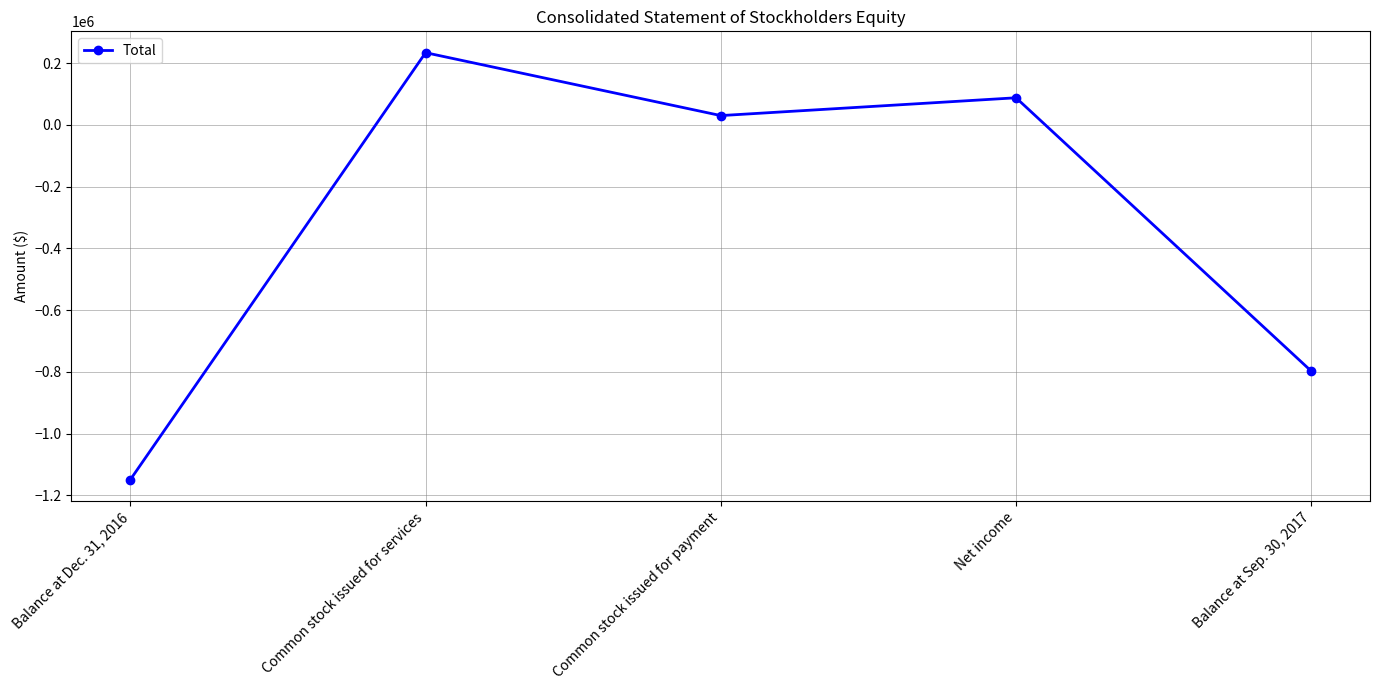

What is the label of the 3rd point from the left?

Common stock issued for payment